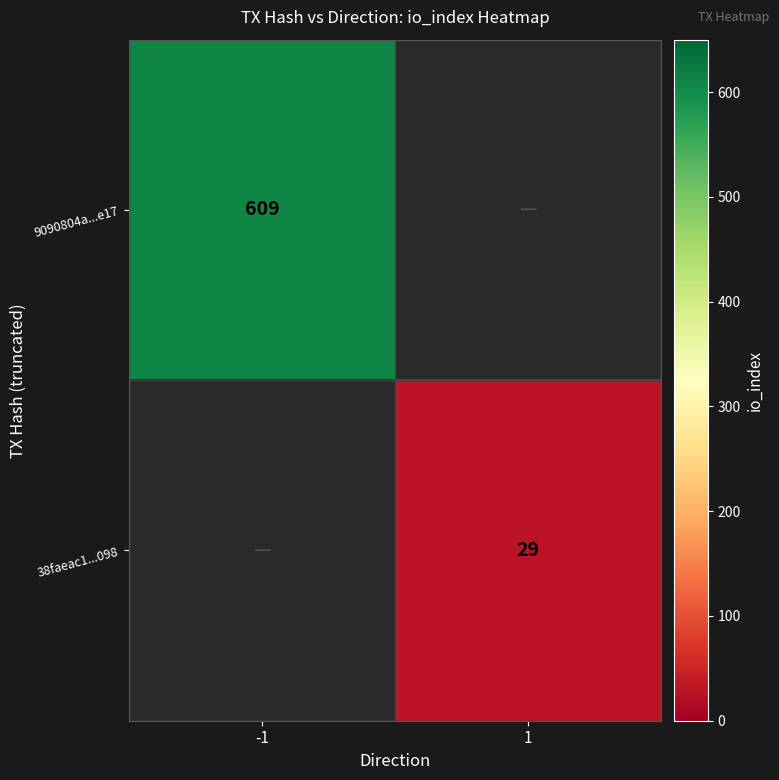

At which category does the chart reach its peak across all series?

-1